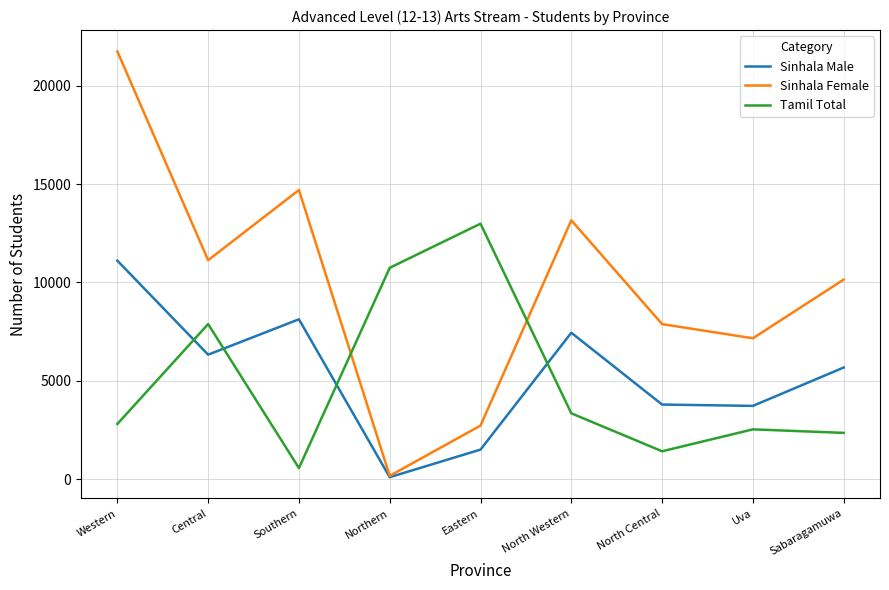

After their last crossing, which series has the higher values: Sinhala Male or Tamil Total?

Sinhala Male